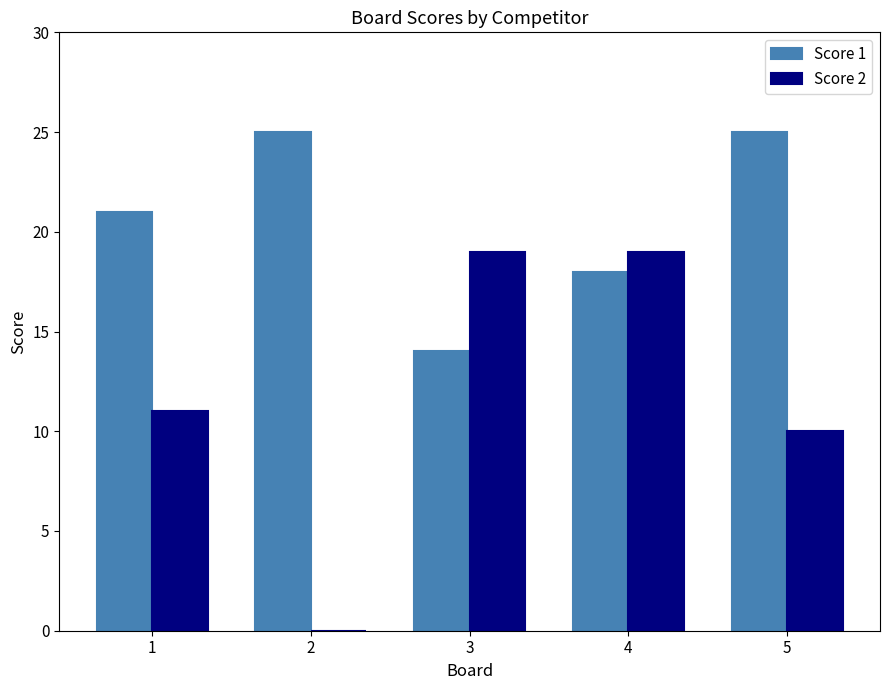

Which series has the largest total across all categories?

Score 1